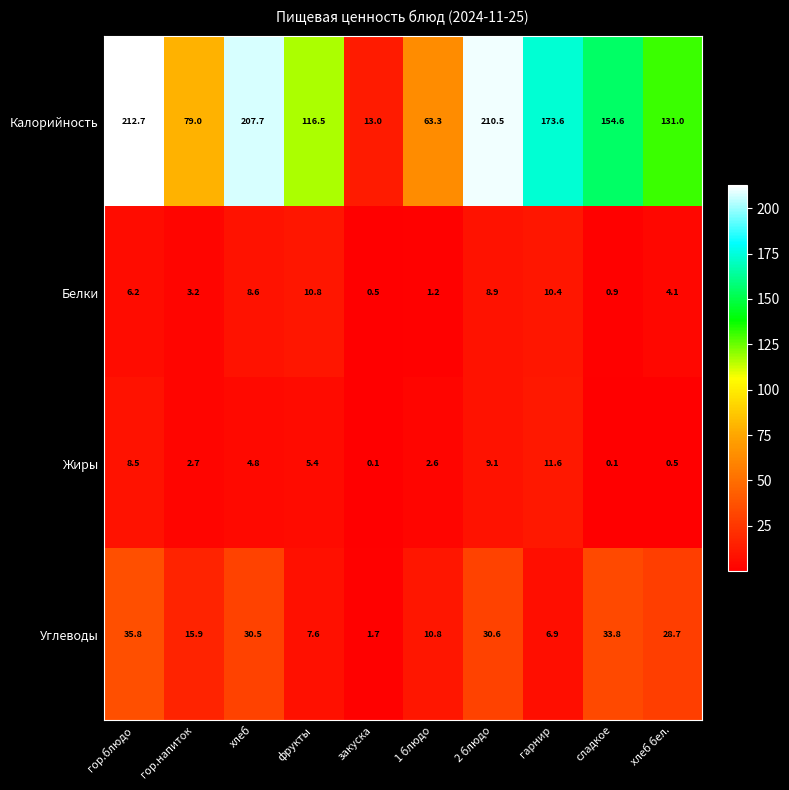

What is the difference between the Жиры values at 1 блюдо and гор.блюдо?

5.9